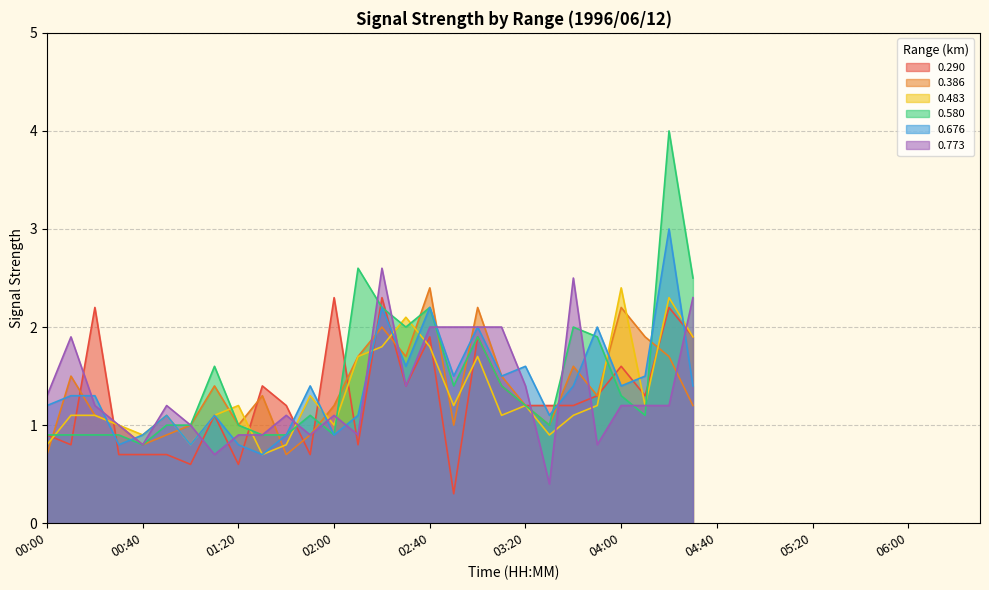

At which label does 0.386 reach its minimum?

00:00